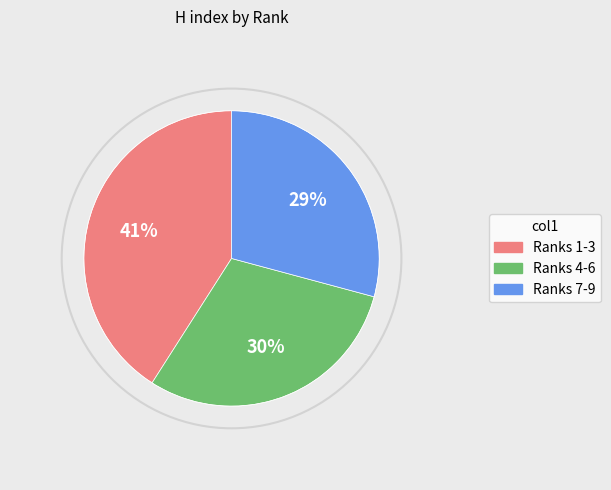

Combined, do Ranks 1-3 and Ranks 7-9 account for over 50%?

Yes